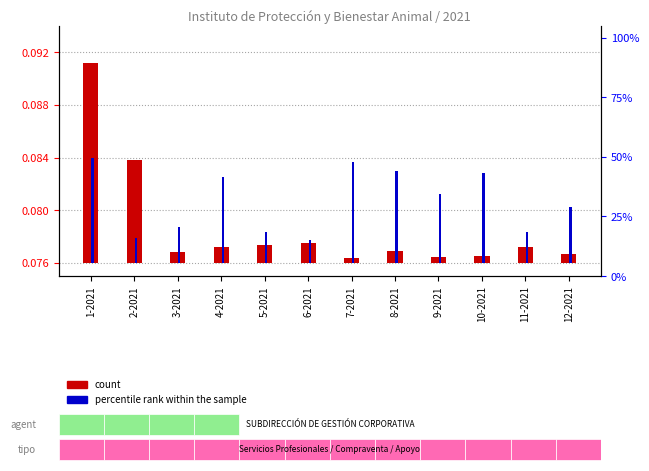

What position from the right is 8-2021?

5